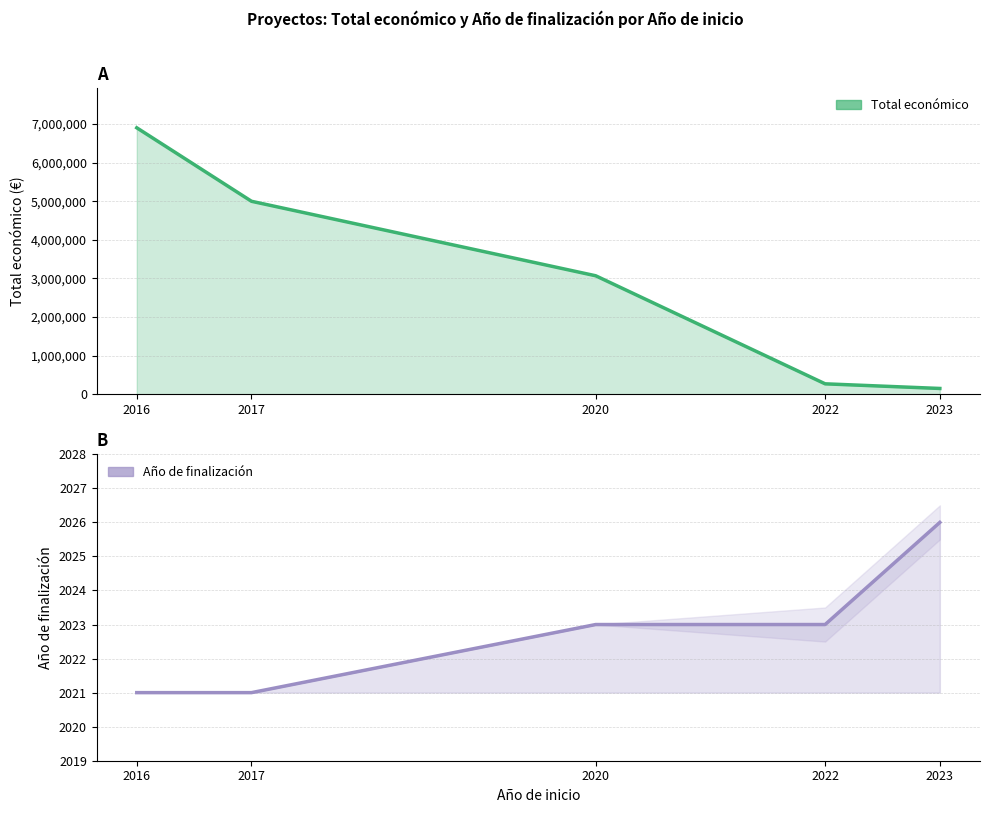

Does the chart have visible grid lines?

Yes